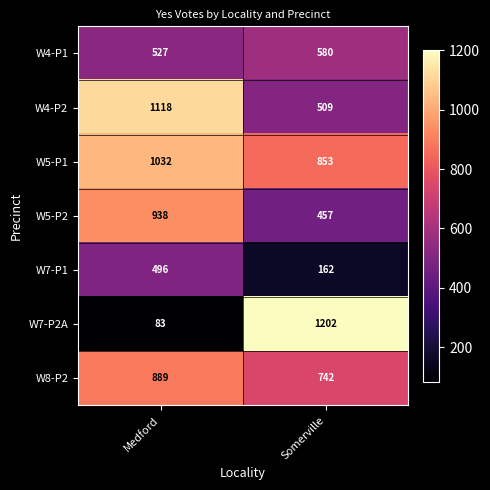

Rank the series at Medford from lowest to highest value.

W7-P2A, W7-P1, W4-P1, W8-P2, W5-P2, W5-P1, W4-P2